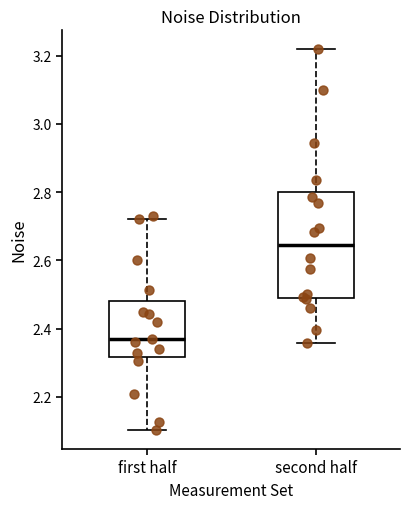

Where does the upper whisker of the box for first half end on the y-axis? The values are not printed on the chart, so give them approximately, as read against the axis.

2.72